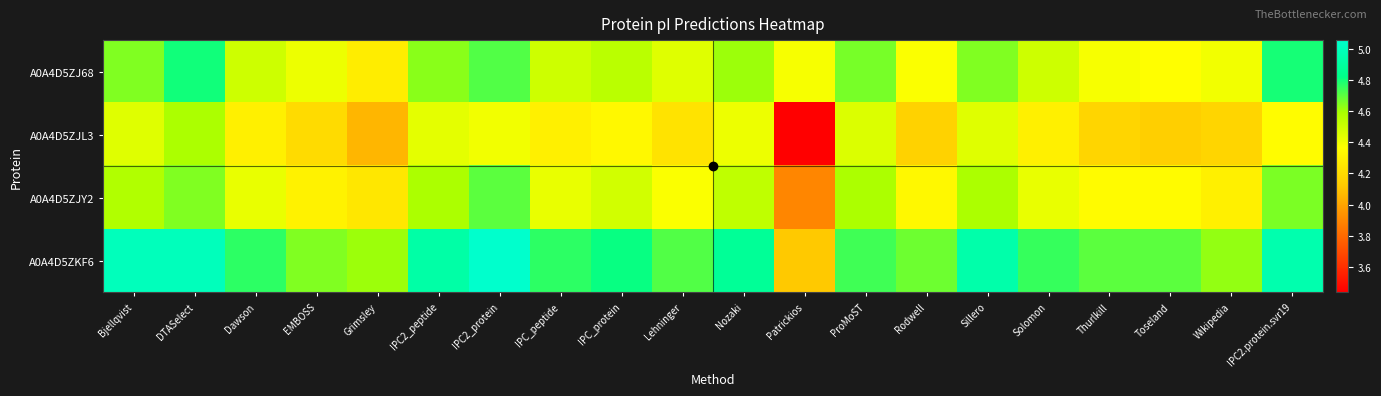

Which series has the largest total across all categories?

A0A4D5ZKF6